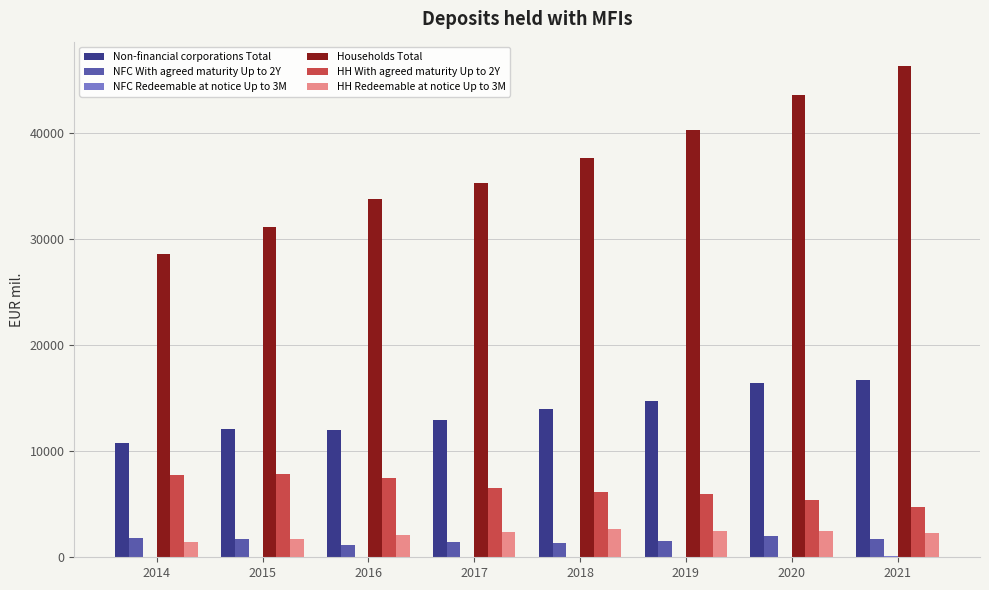

Is it true that HH With agreed maturity Up to 2Y equals 7434.5 at 2016?

True